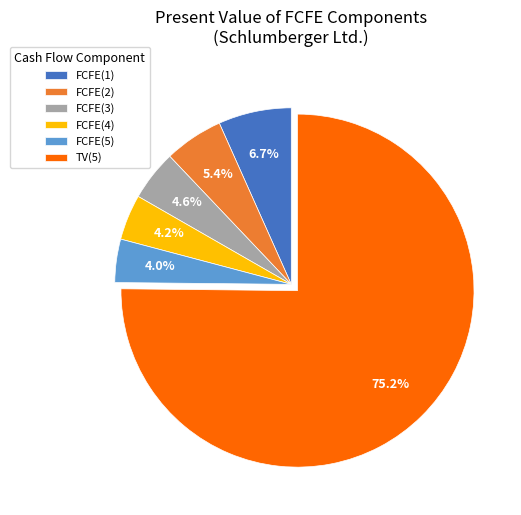

To the nearest percent, what is the combined percentage of TV(5) and FCFE(5)?

79%